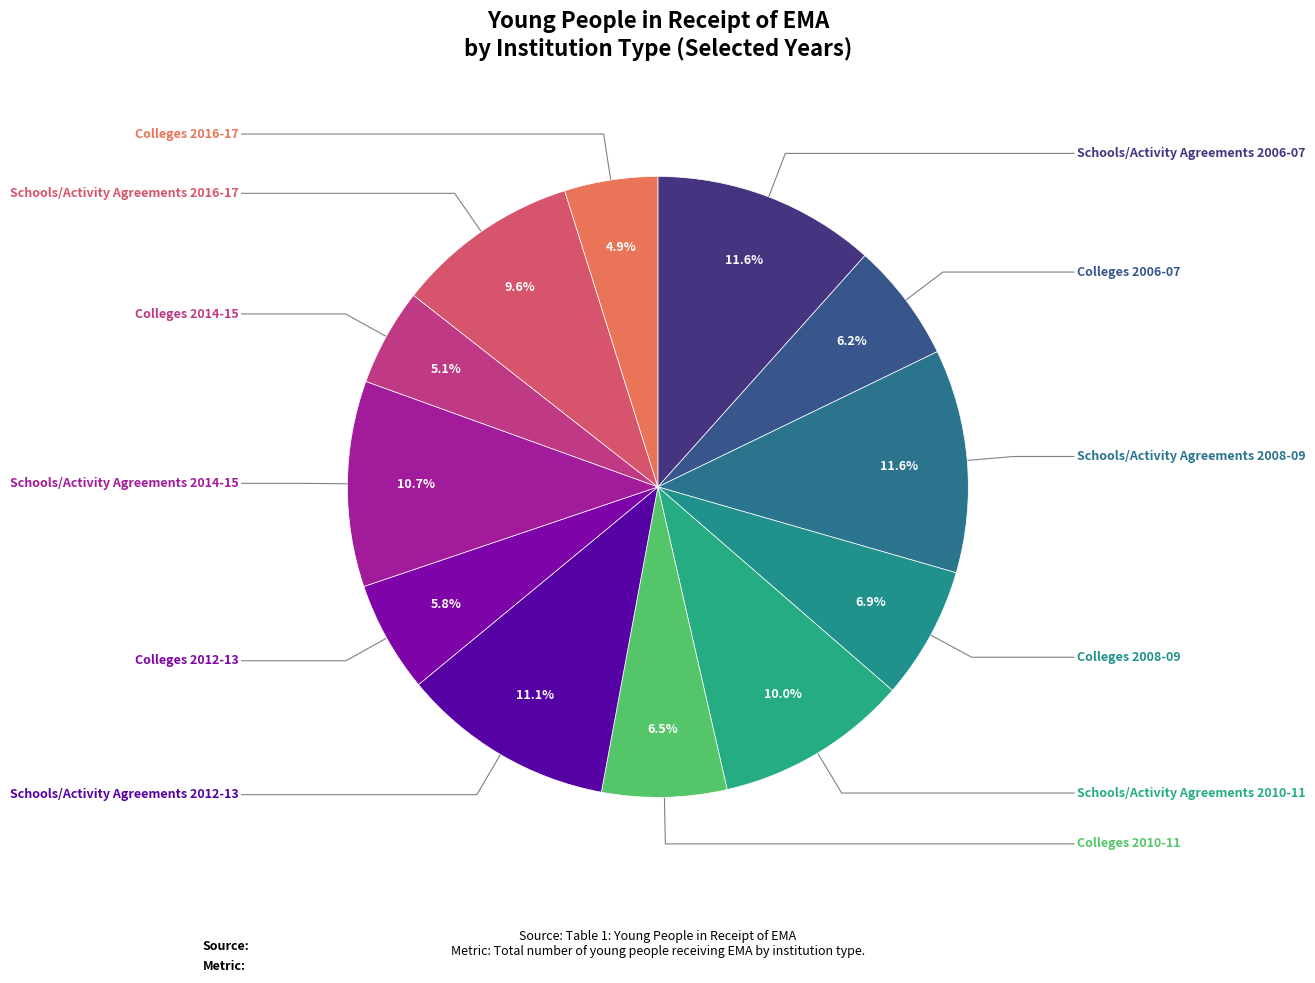

Count the number of slices in the pie.

12